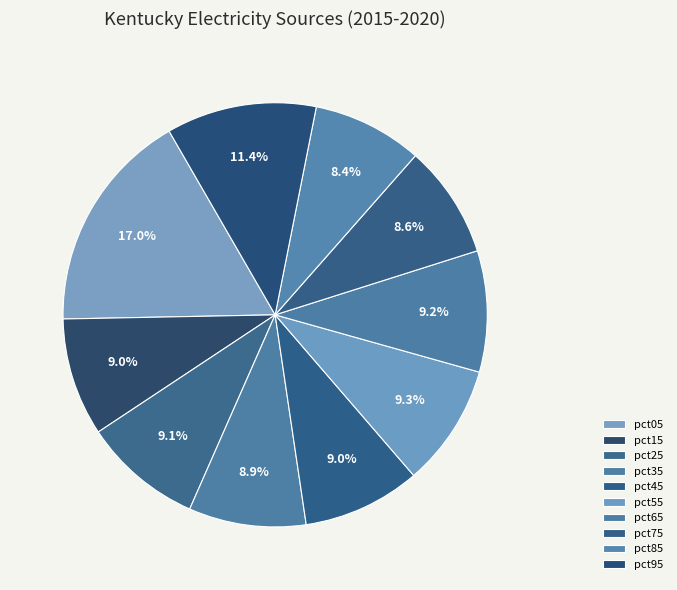

To the nearest percent, what is the combined percentage of pct65 and pct15?

18%